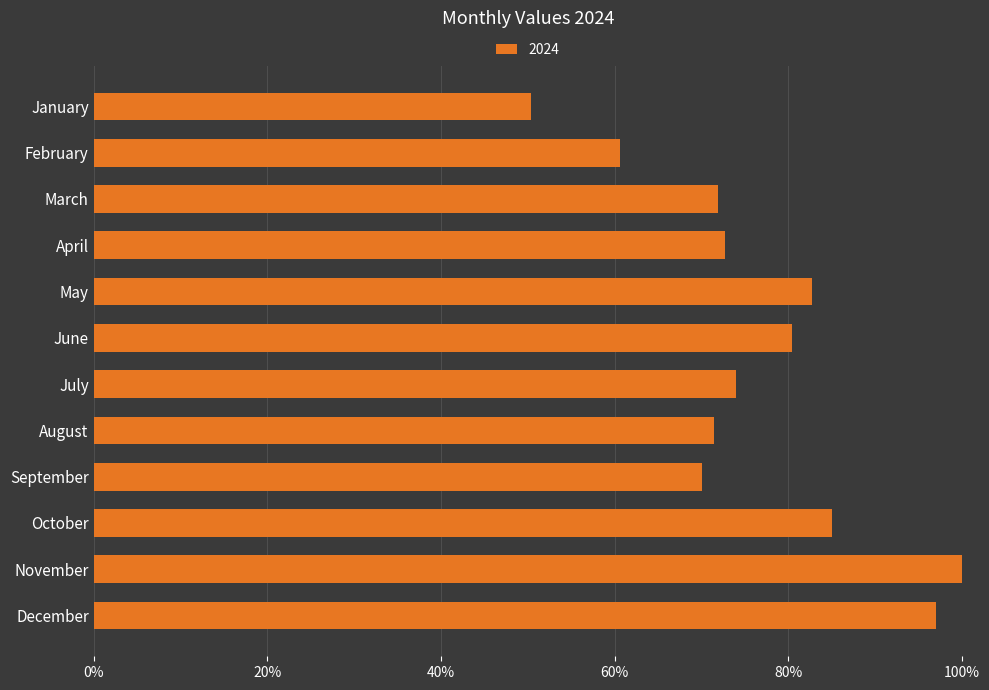

List the labels in order of value, smallest first.

January, February, September, August, March, April, July, June, May, October, December, November